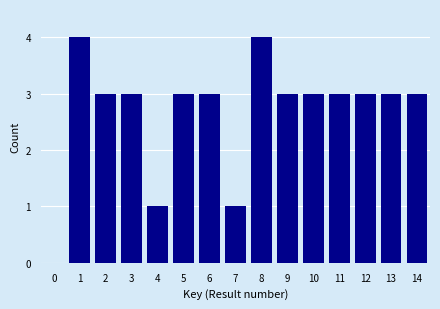

Reading left to right, transcribe all the data shown in this chart.

4	3	3	1	3	3	1	4	3	3	3	3	3	3